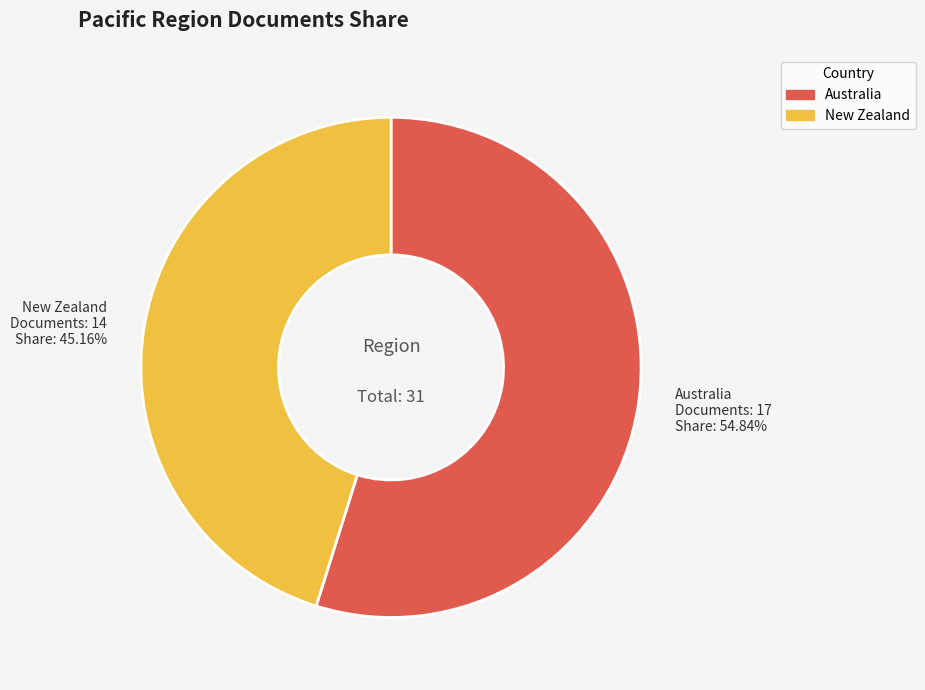

Is the sum of New Zealand and Australia greater than half?

Yes